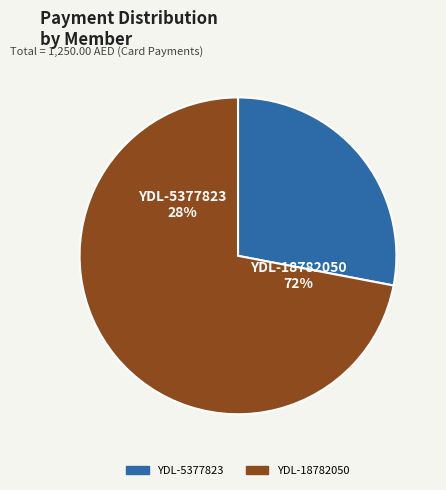

What portion of the pie excludes YDL-18782050?

28.0%